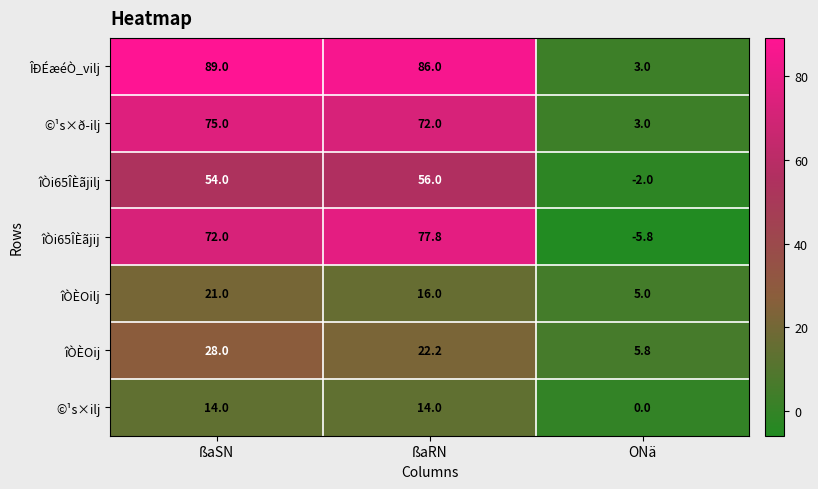

Which series changed the most between ßaSN and ONä?

ÎÐÉæéÒ_vilj